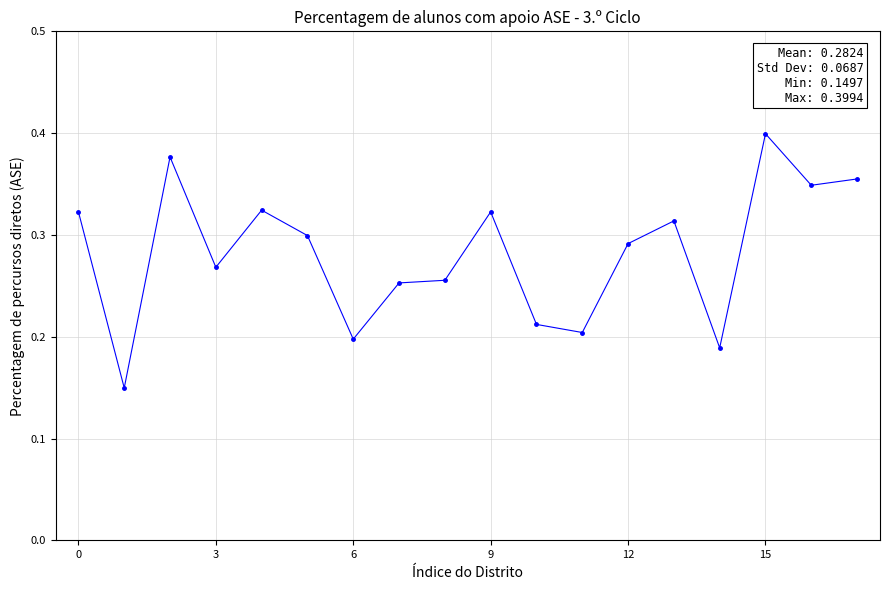

How many values are between 0 and 1?

18